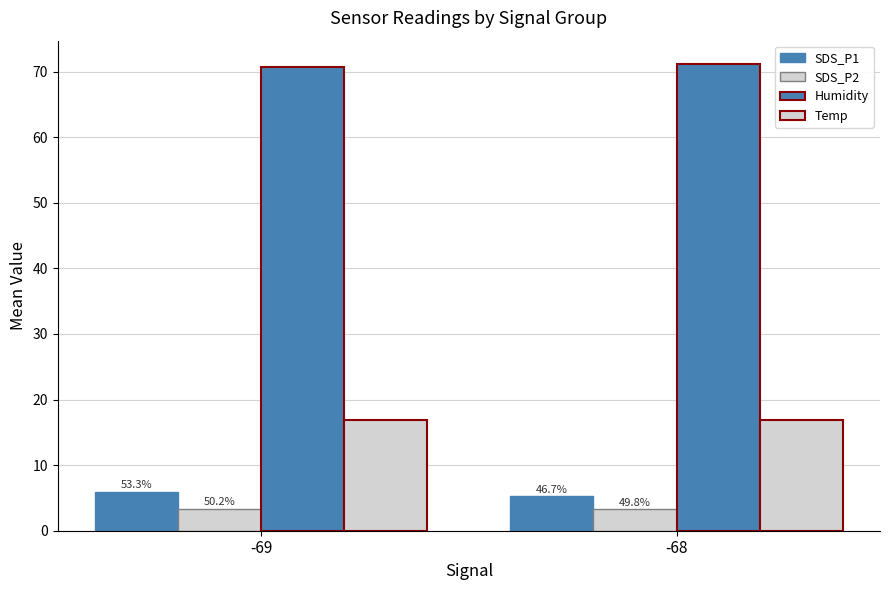

Are the bars grouped side by side (vs. stacked)?

Yes